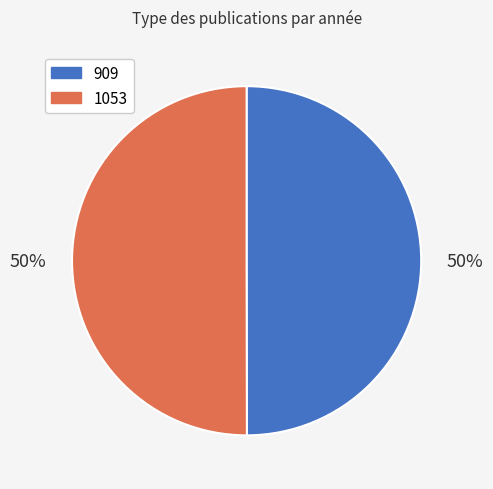

Is the sum of 909 and 1053 greater than half?

Yes